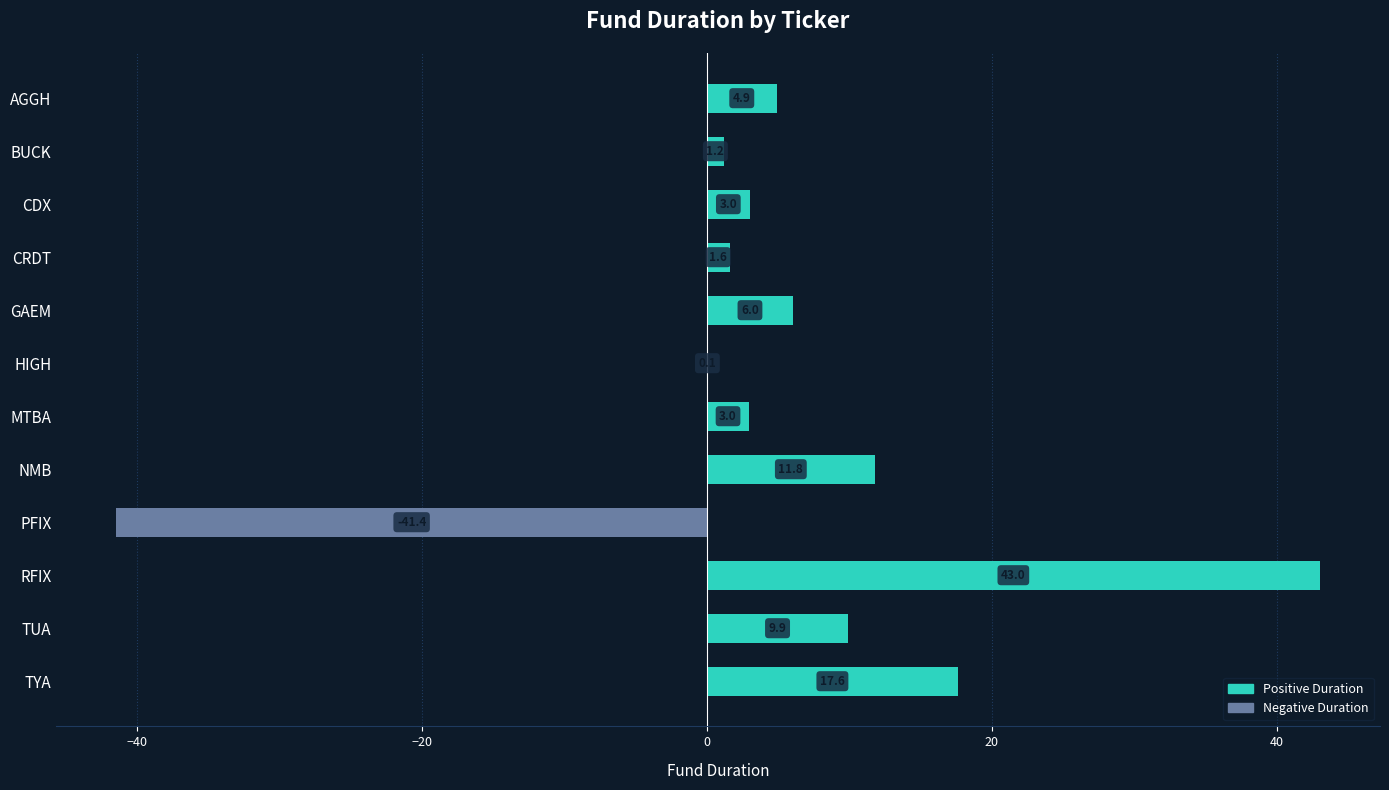

At which label is the value closest to 0?

HIGH